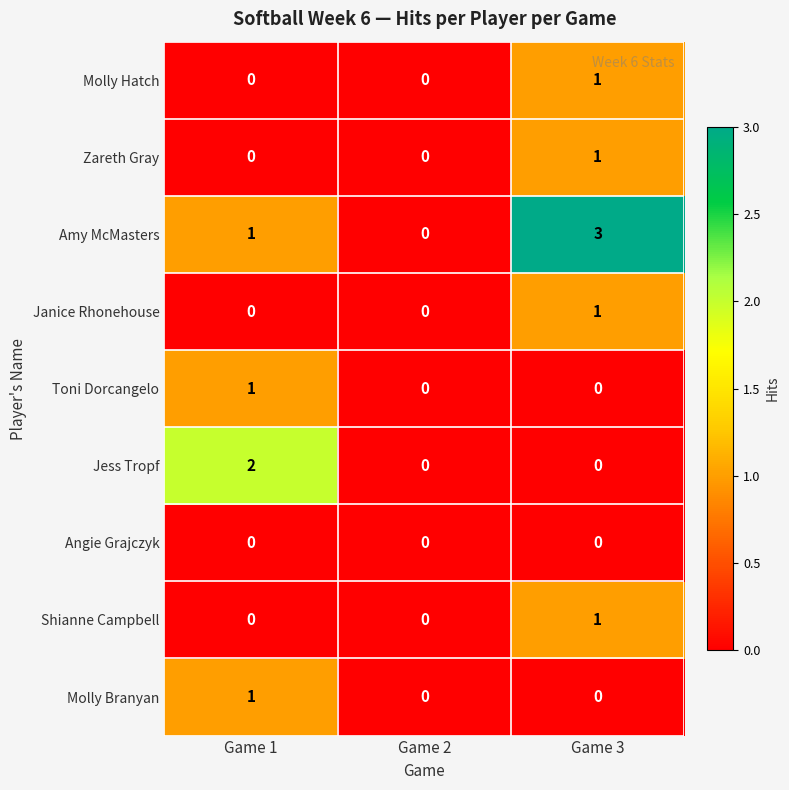

Is it true that Zareth Gray equals 0 at Game 2?

True